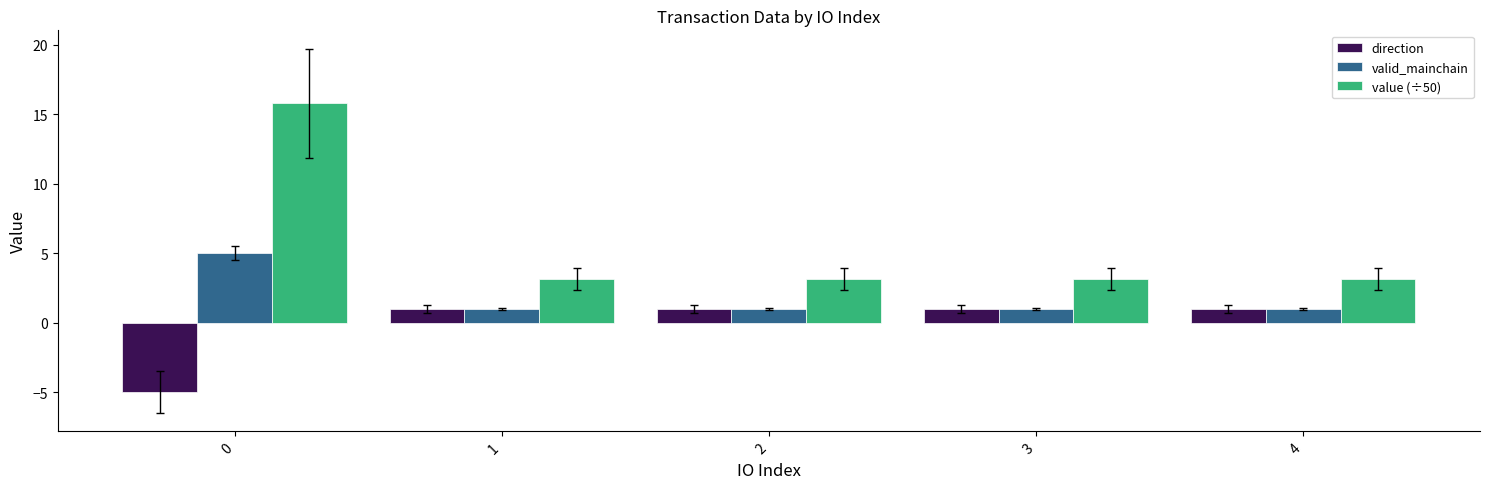

What is the total value across all series at 3?

5.2